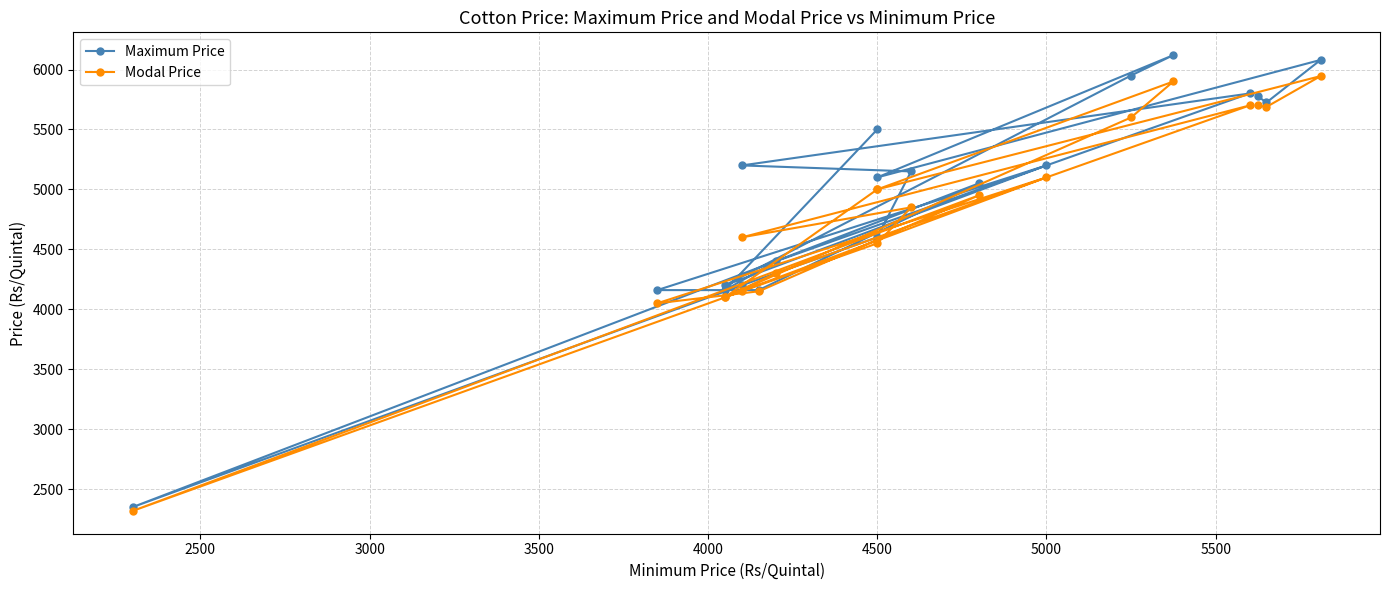

In Modal Price, how many points are lower than both neighbors (excluding endpoints)?

7